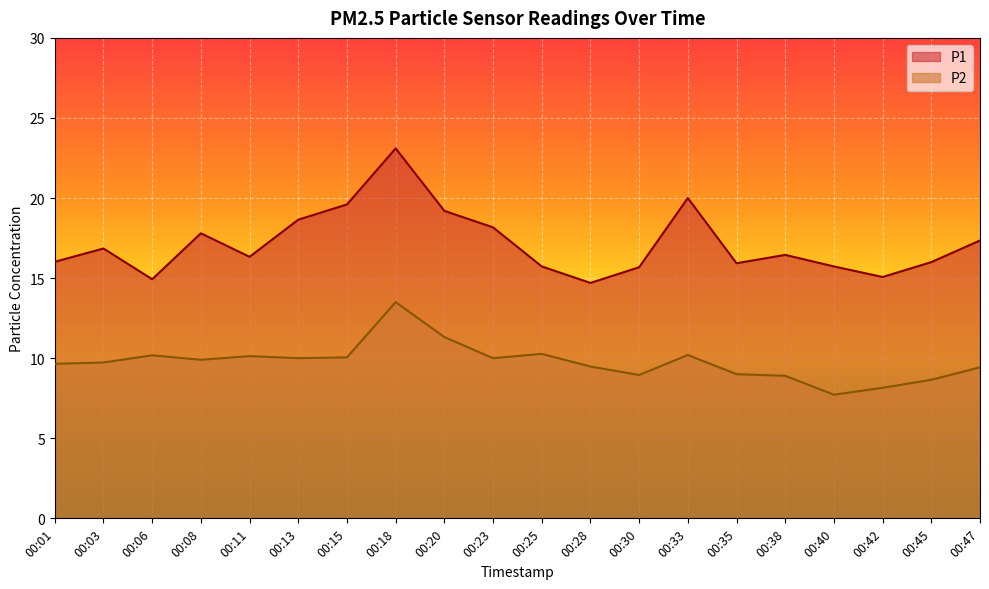

At which category does P2 reach its first local peak?

00:06